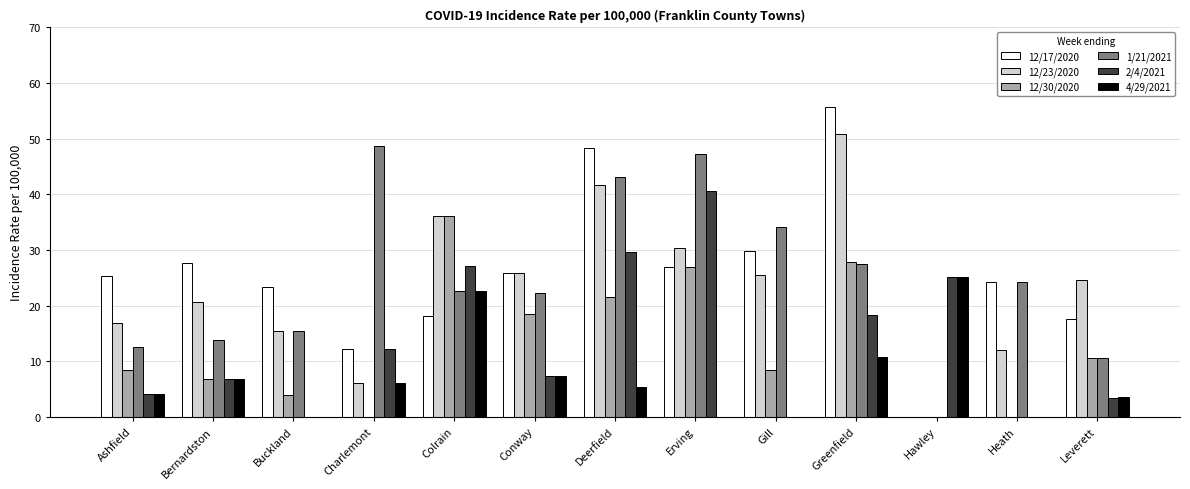

Is it true that 12/17/2020 equals 7.5 at Leverett?

False